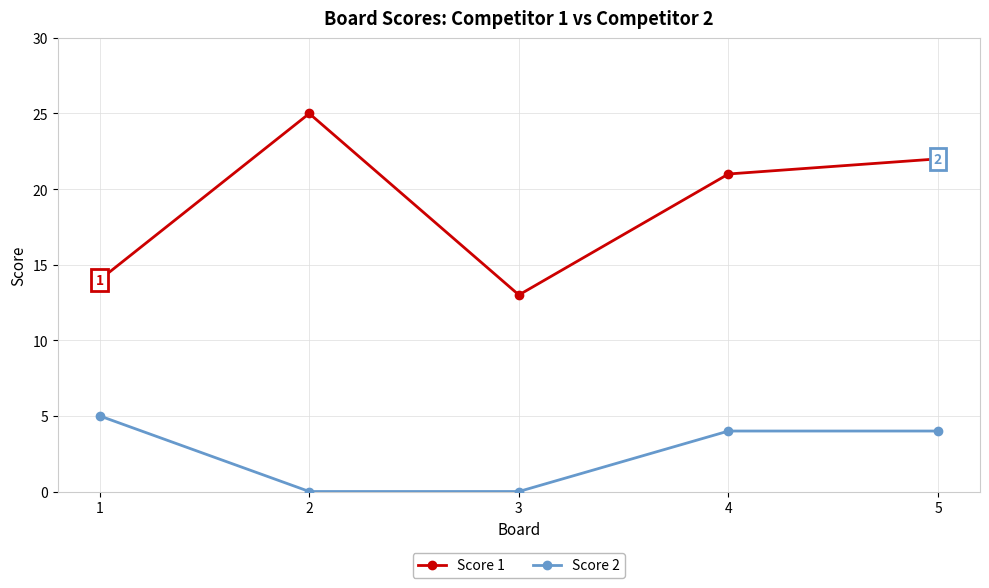

What is the difference between the Score 1 values at 3 and 2?

12